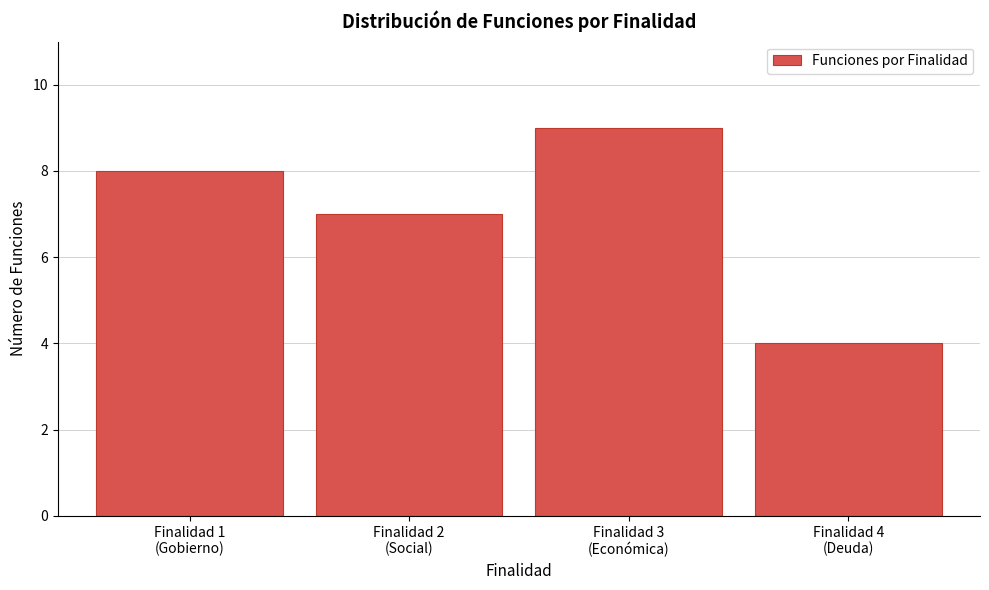

Reading left to right, what are all the values shown in this chart?

8	7	9	4